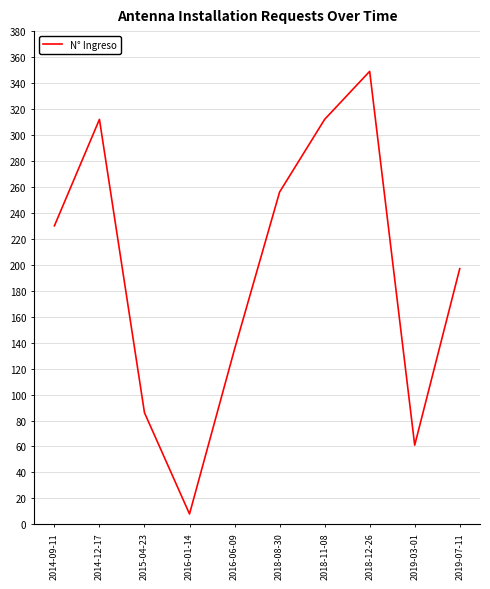

What position from the left is 2019-03-01?

9